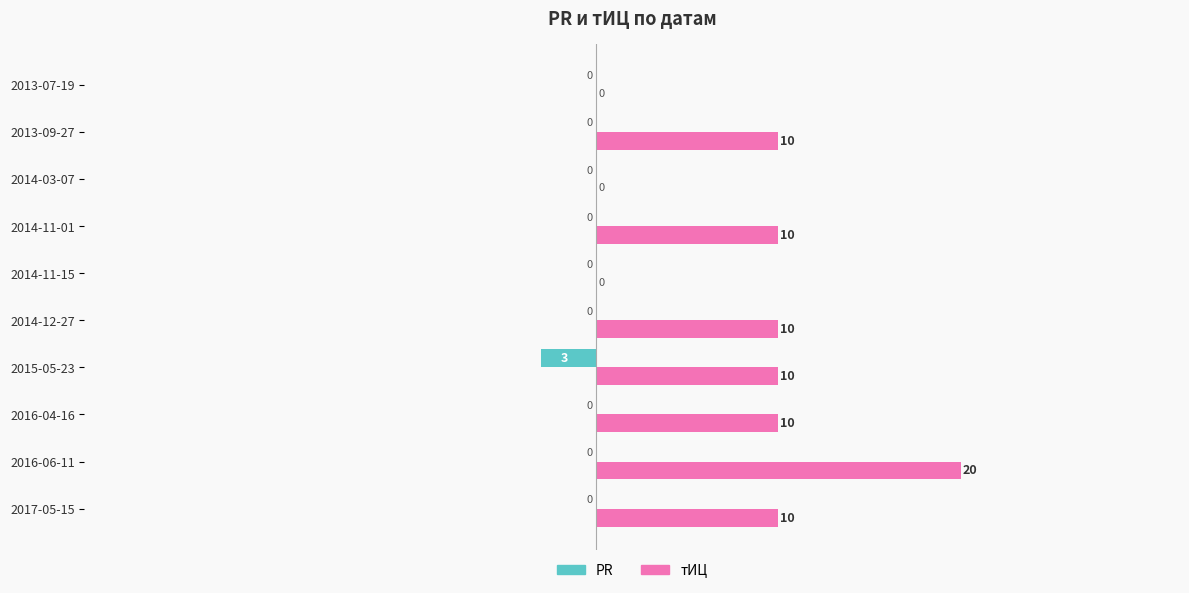

How many PR values are between 0 and 1?

9